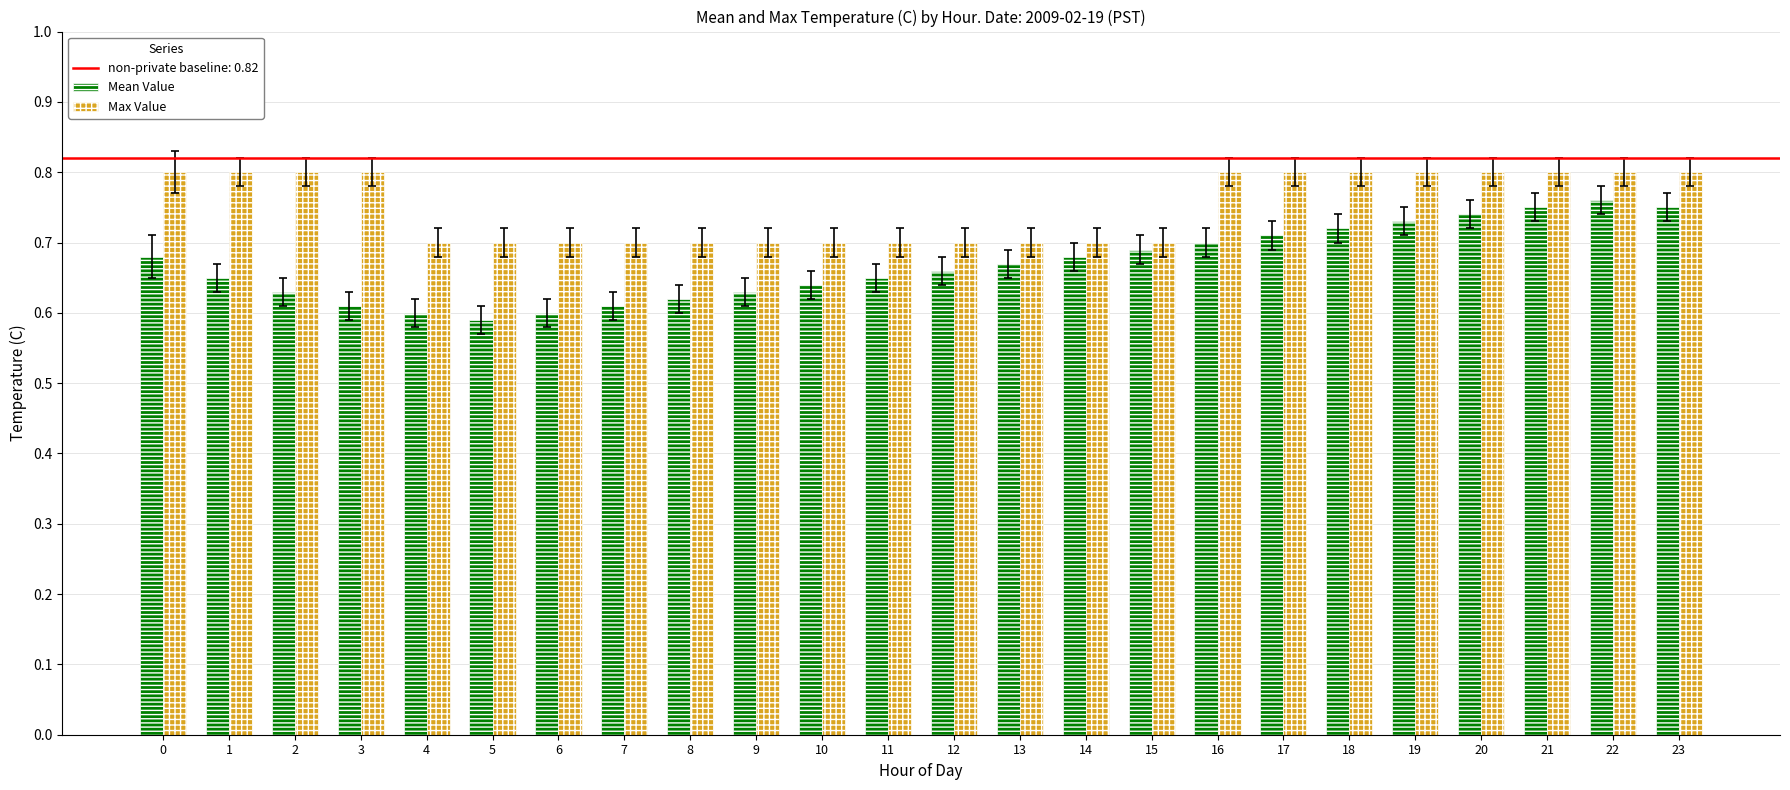

The Max Value series shows 0.8 at 22. True or false?

True